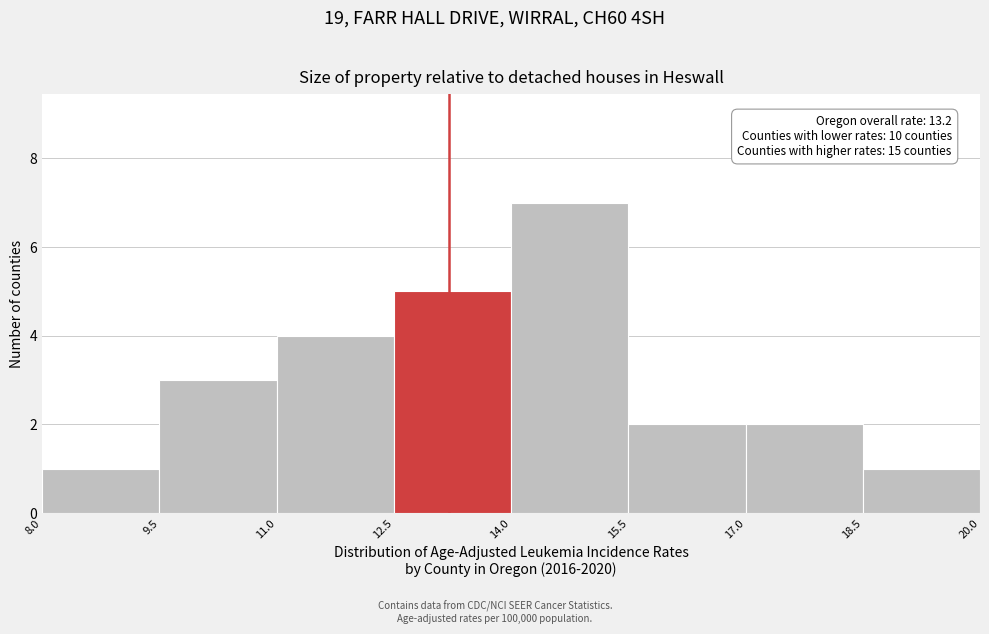

Which range on the x-axis has the tallest bar?

14.0 to 15.5